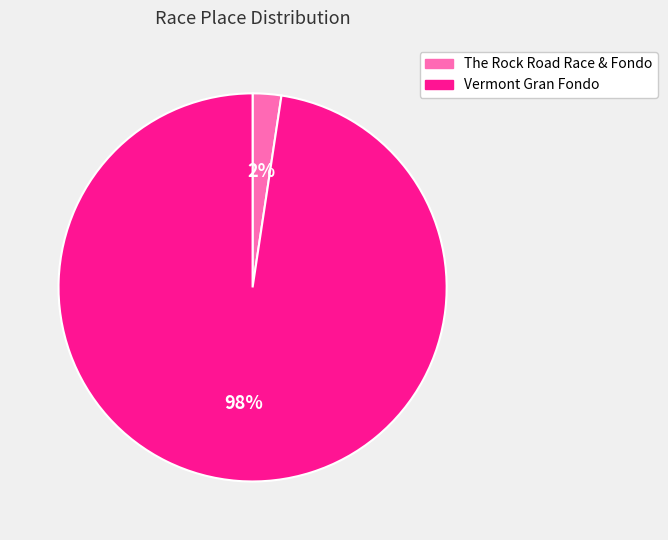

Does Vermont Gran Fondo represent more than half of the total?

Yes